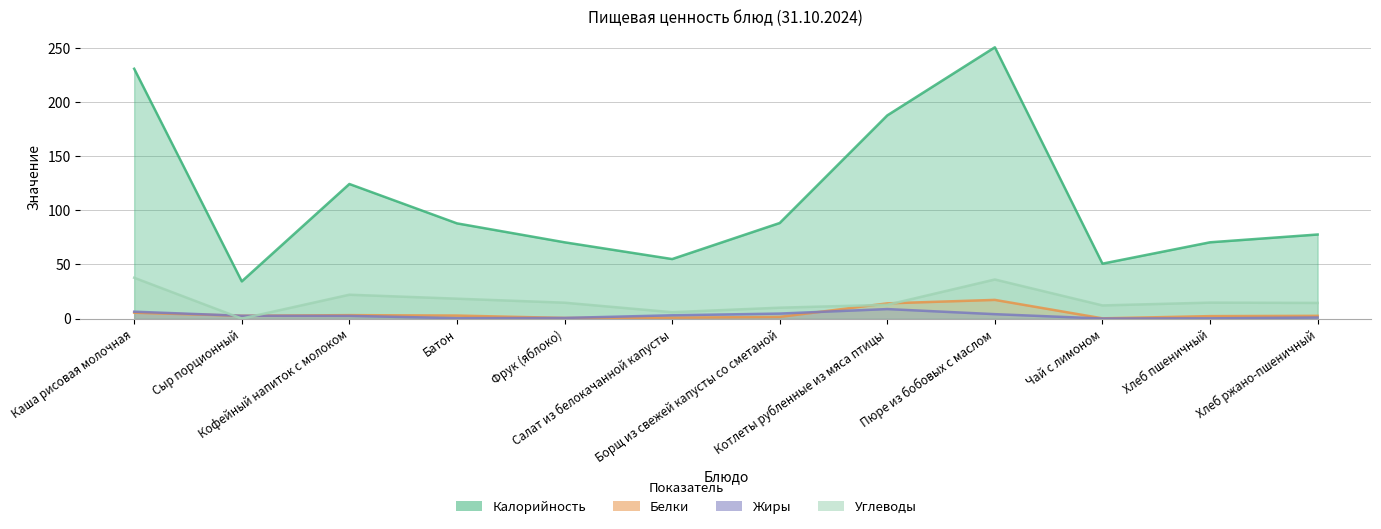

True or false: Калорийность and Углеводы intersect in this chart.

False